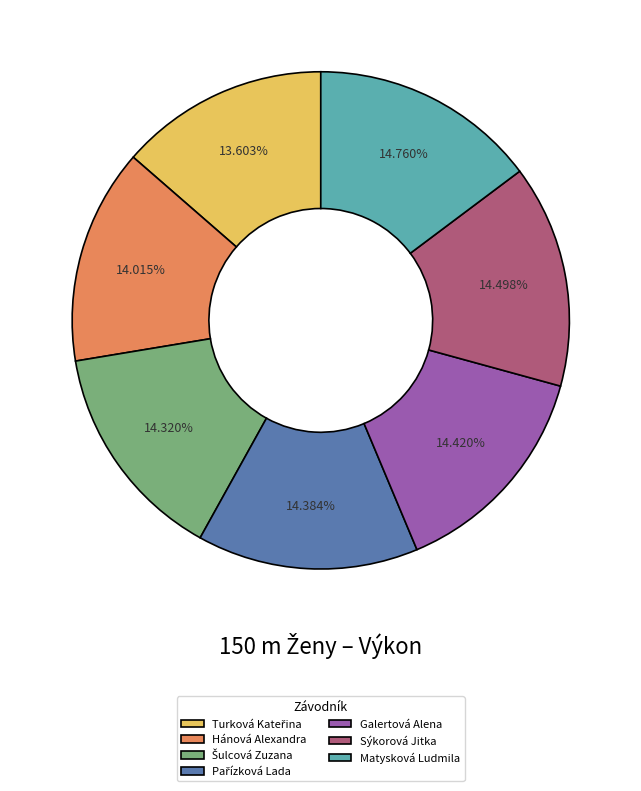

The Galertová Alena slice represents 24% of the pie. True or false?

False